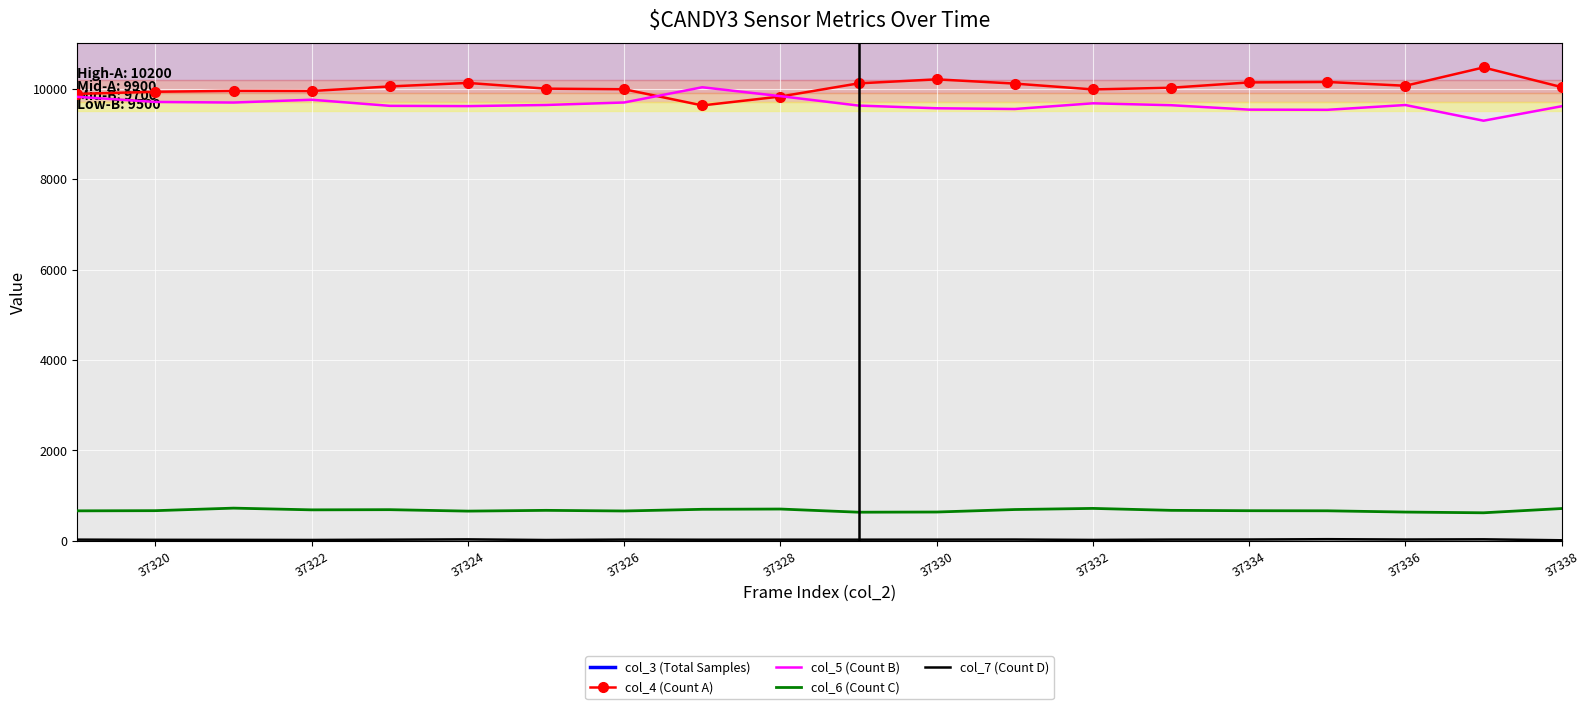

How many lines are shown in the chart?

5